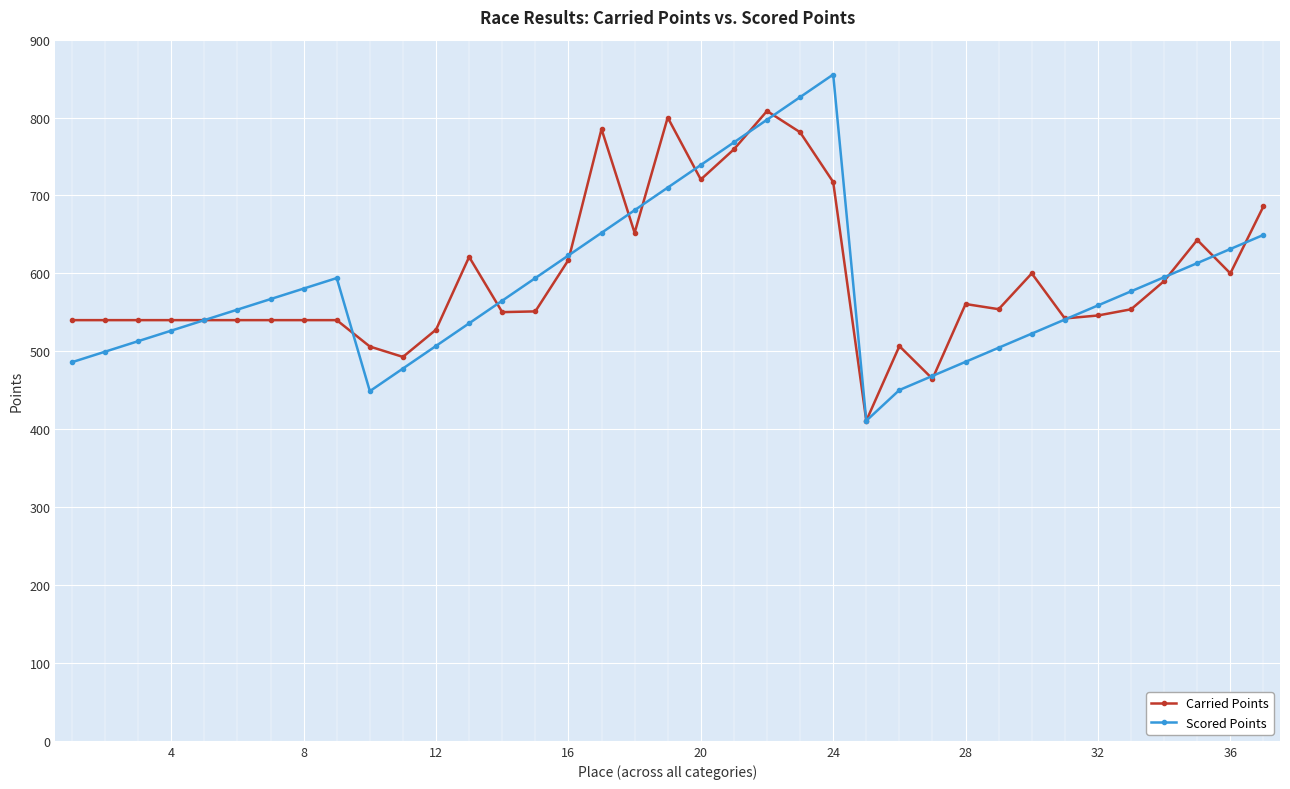

What is the greatest value displayed?

855.3